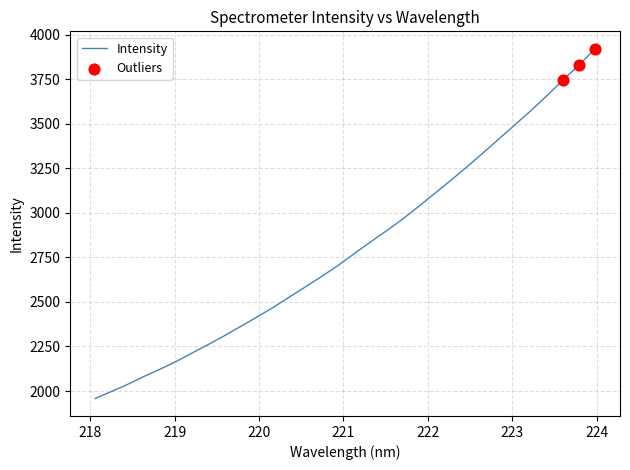

What is the difference between the maximum and minimum values?

1962.2